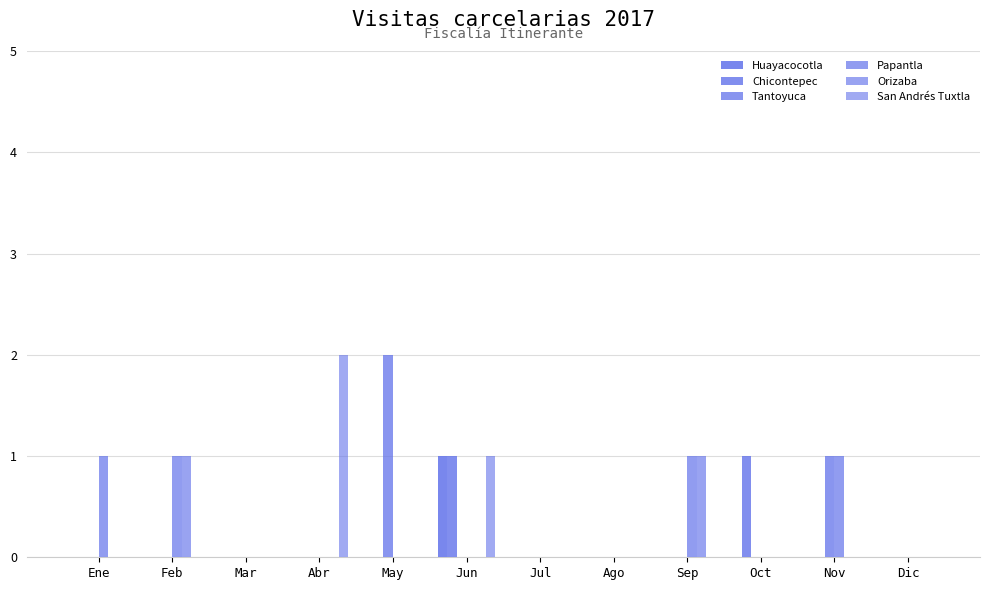

How many categories are shown in the chart?

12